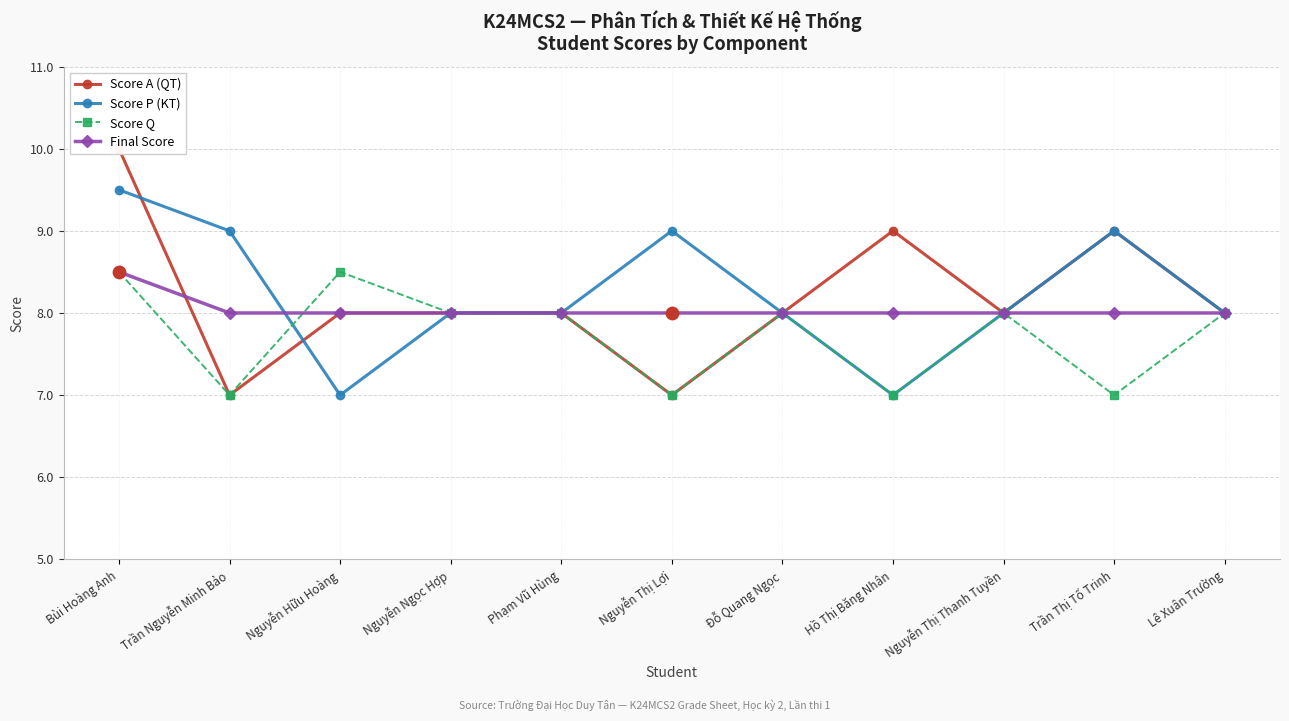

Is the value of Score Q at Bùi Hoàng Anh greater than the value of Score A (QT) at Nguyễn Thị Lợi?

Yes